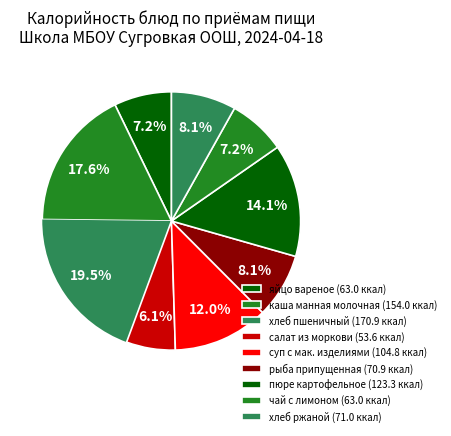

To the nearest percent, what is the difference between the largest and smallest slice percentages?

13%